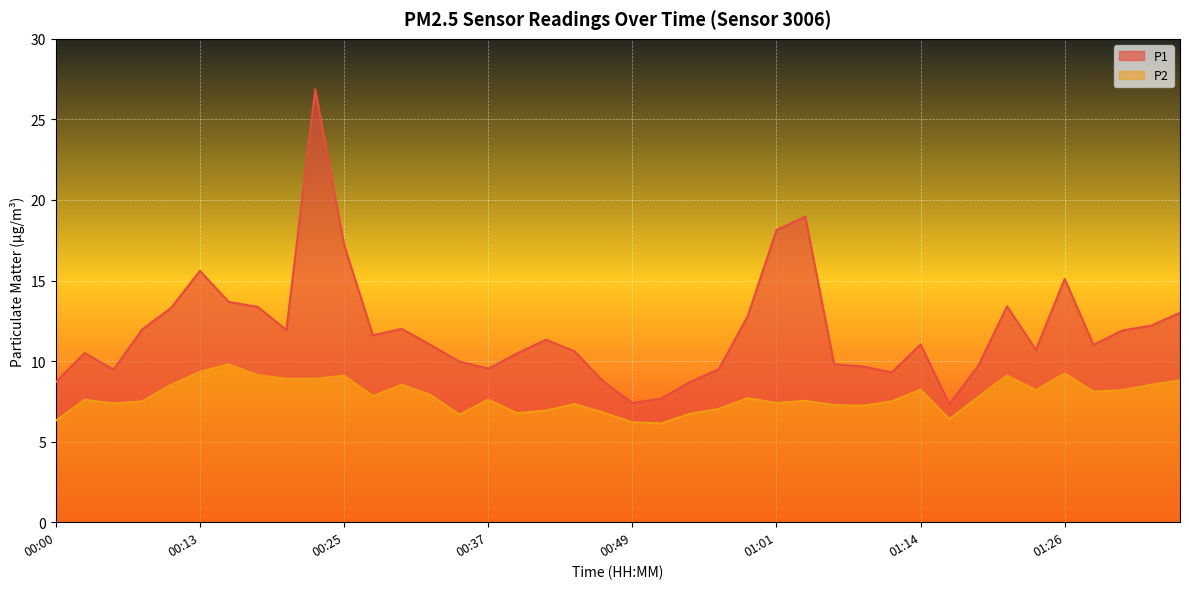

How many data points in P1 are above 11?

20